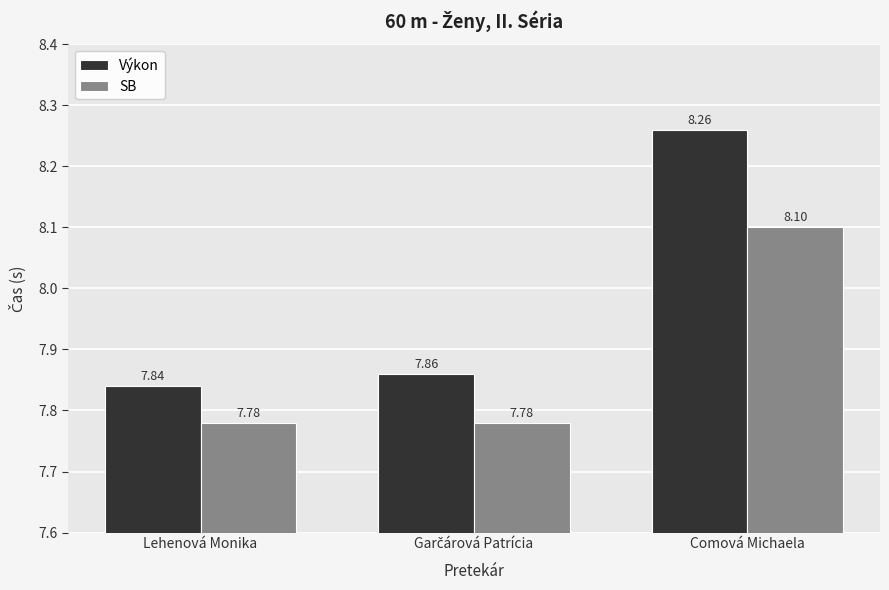

How many bars are there in total?

6